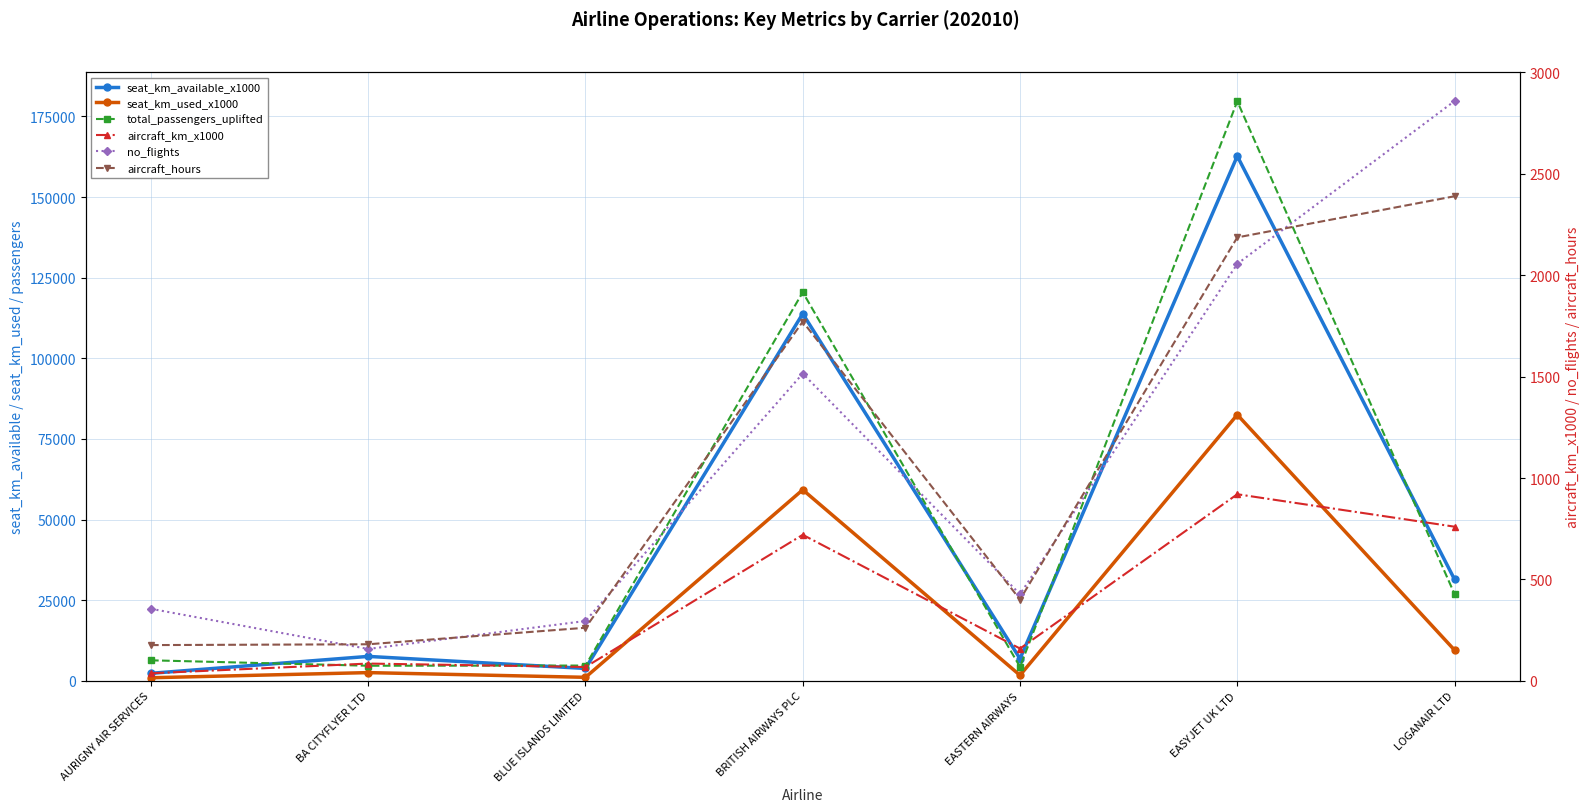

At how many categories does at least one series exceed 86263?

2